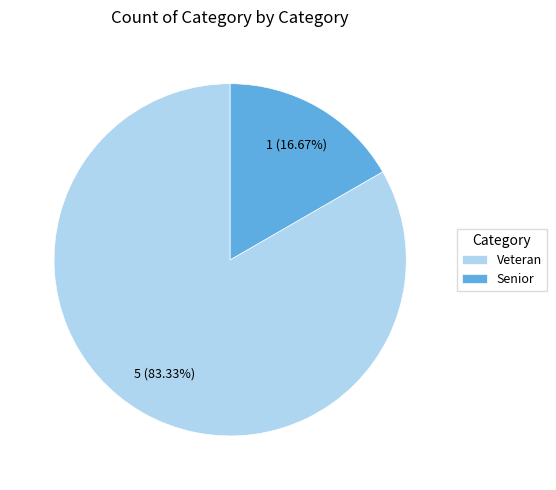

Which slice is the largest?

Veteran